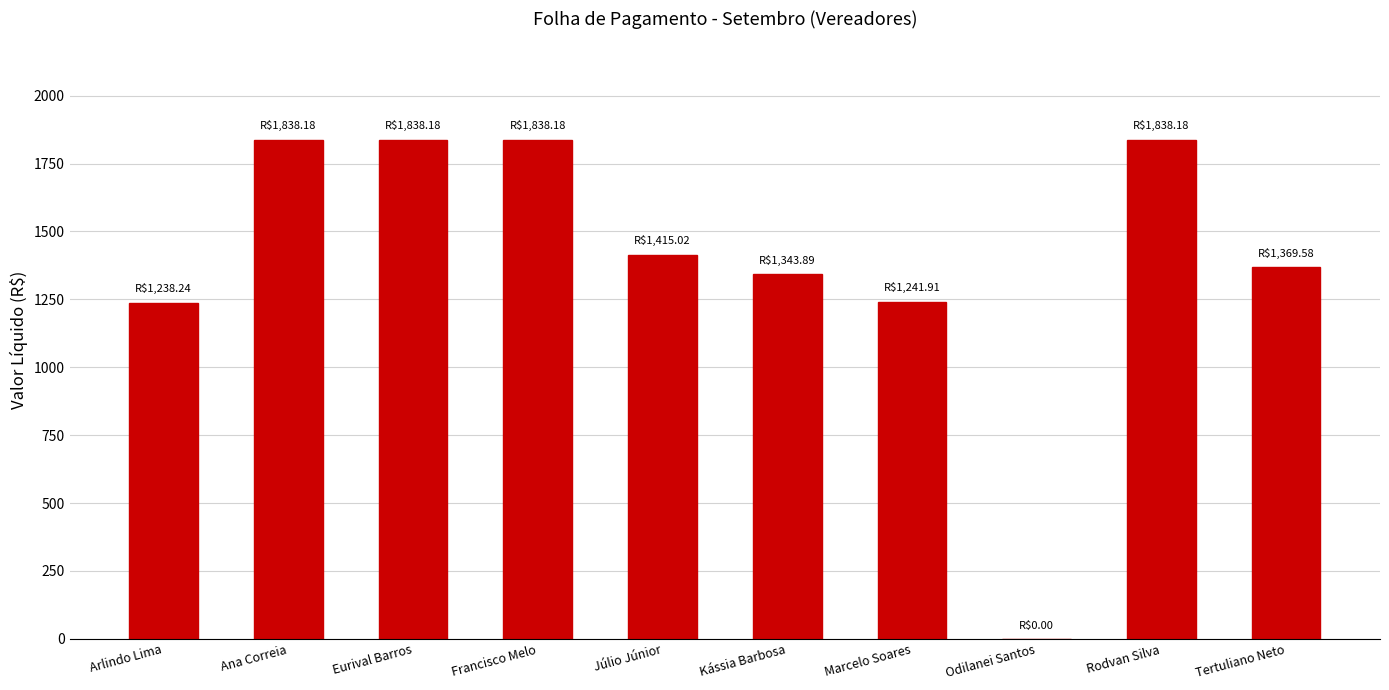

The chart shows a value of 3040.8 at Eurival Barros. True or false?

False